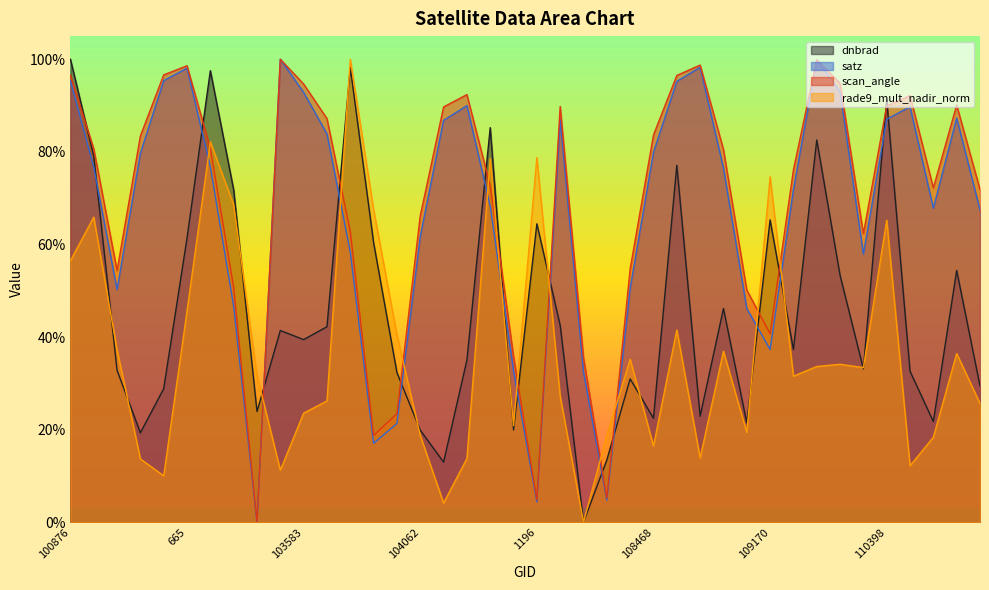

At how many categories does at least one series exceed 0?

40